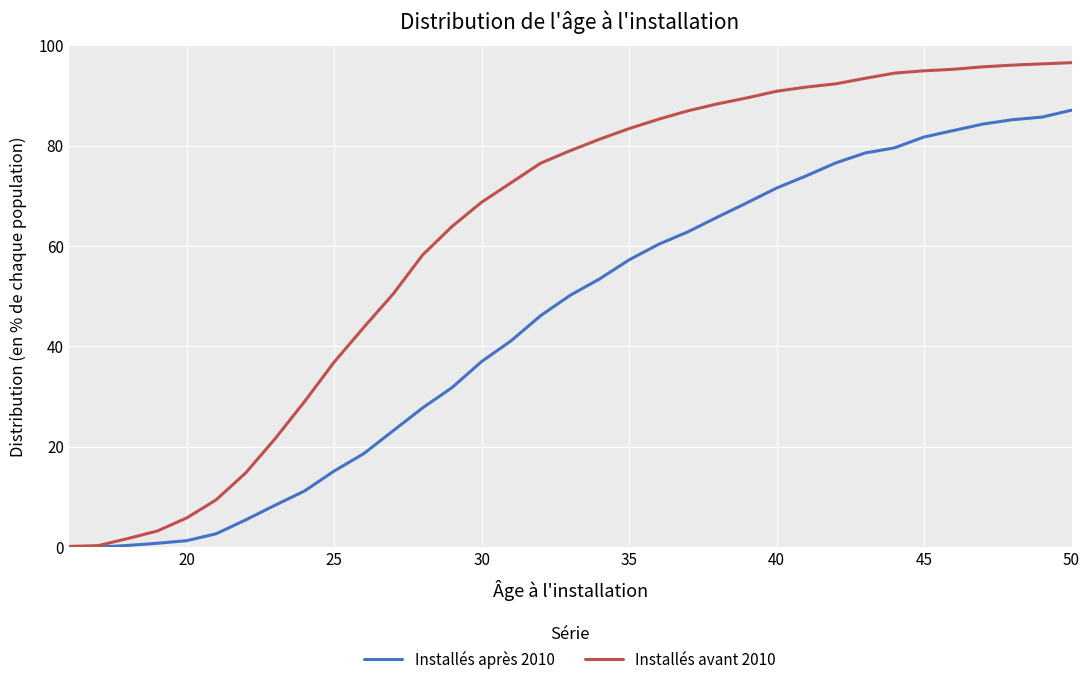

List the series in order of their overall mean, highest first.

Installés avant 2010, Installés après 2010